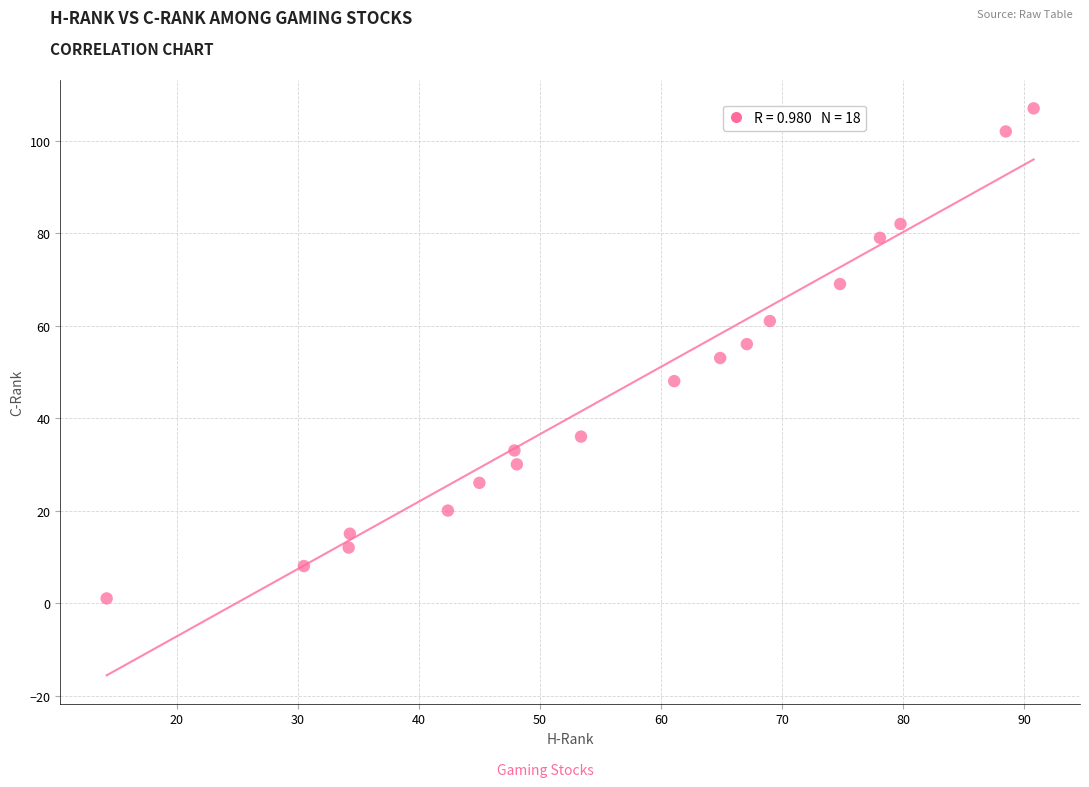

How many data points are displayed?

18